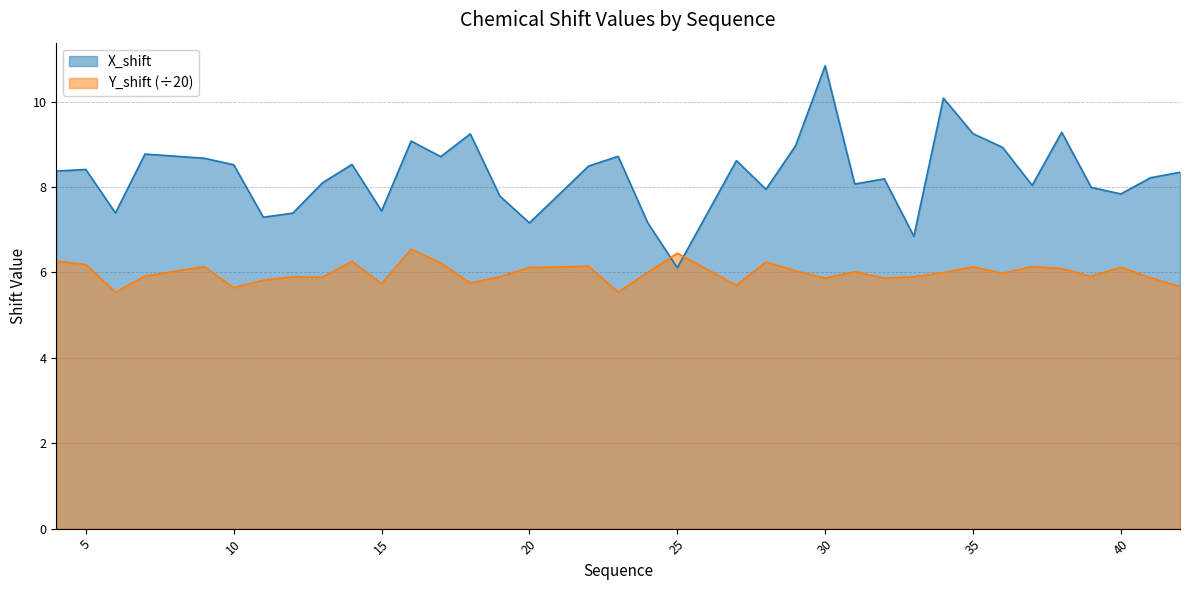

Where is X_shift nearest to the value 8?

39